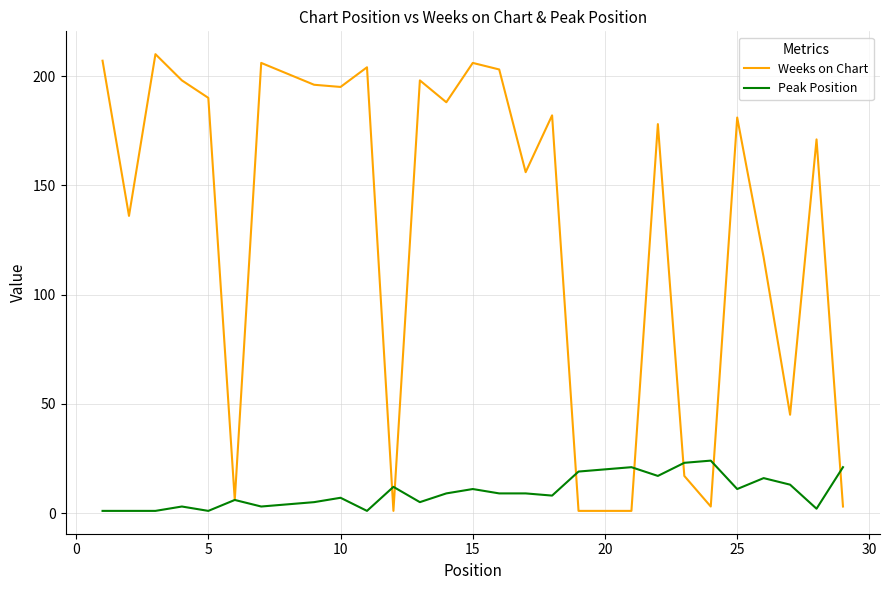

What is the difference between the maximum and second lowest values in the Weeks on Chart series?

209